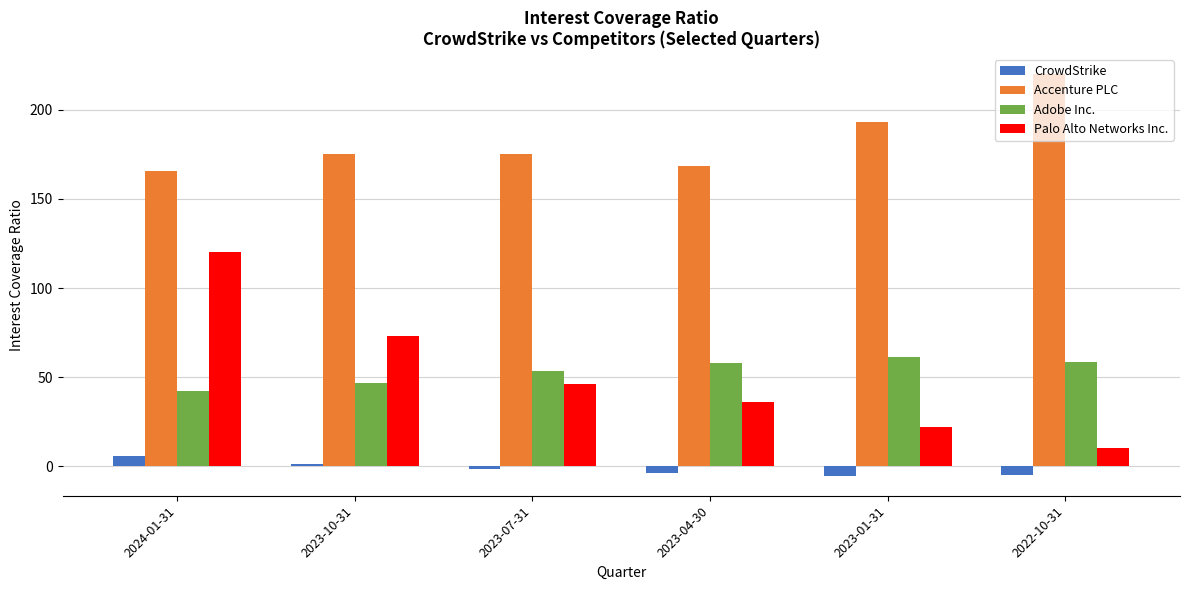

How many data points in Adobe Inc. are above 58?

3